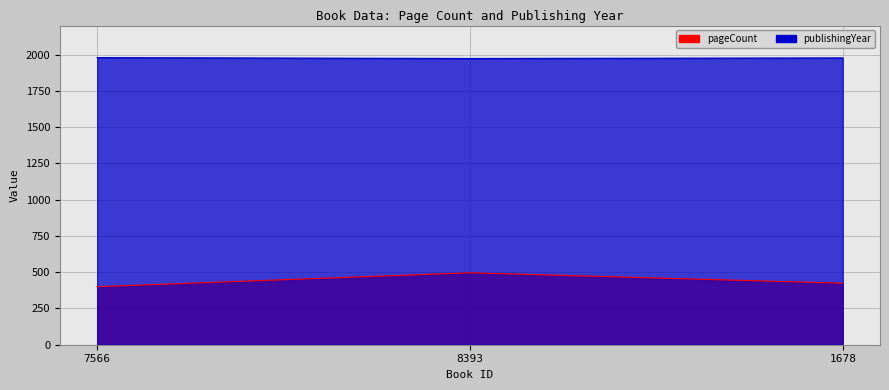

What is the greatest value displayed?

1979